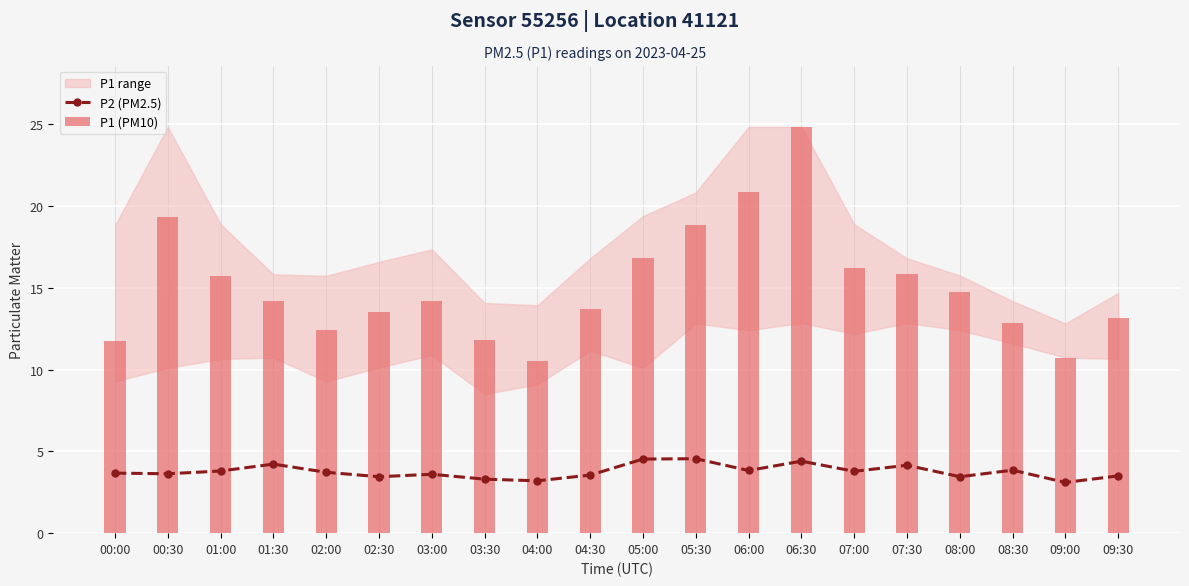

Does the chart contain stacked bars?

No